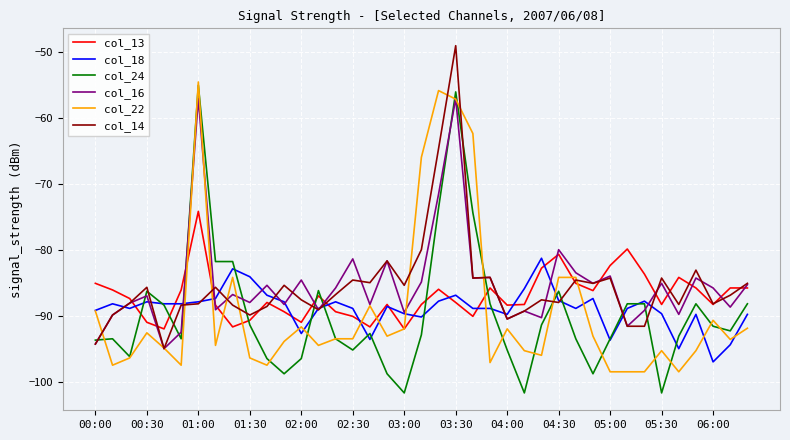

Which series ends up on top after the final intersection of col_13 and col_24?

col_13